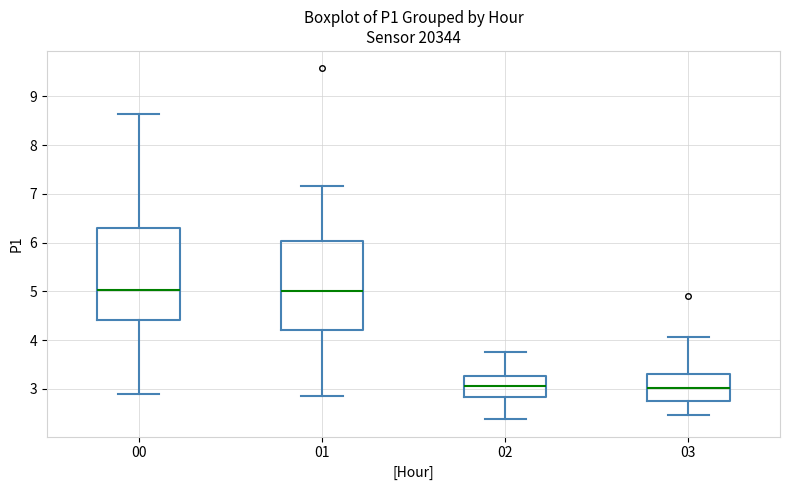

Reading left to right, read every box against the y-axis: the position of its median line, the range the box covers, and the ends of its whiskers. The values are not printed on the chart, so give them approximately, as read against the axis.

00: median 5.0, box 4.4 to 6.3, whiskers 2.9 to 8.6
01: median 5.0, box 4.2 to 6.0, whiskers 2.9 to 7.2
02: median 3.1, box 2.8 to 3.3, whiskers 2.4 to 3.8
03: median 3.0, box 2.8 to 3.3, whiskers 2.5 to 4.1